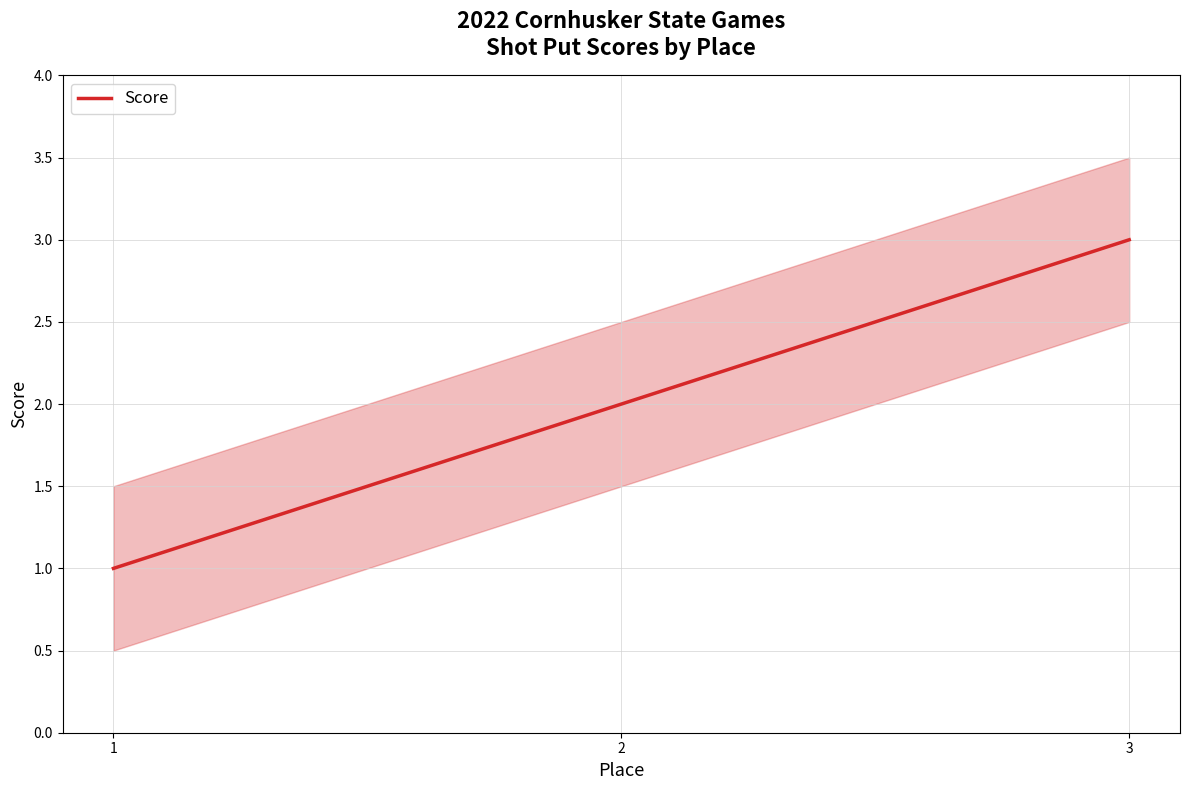

Reading left to right, what are all the values shown in this chart?

1	2	3